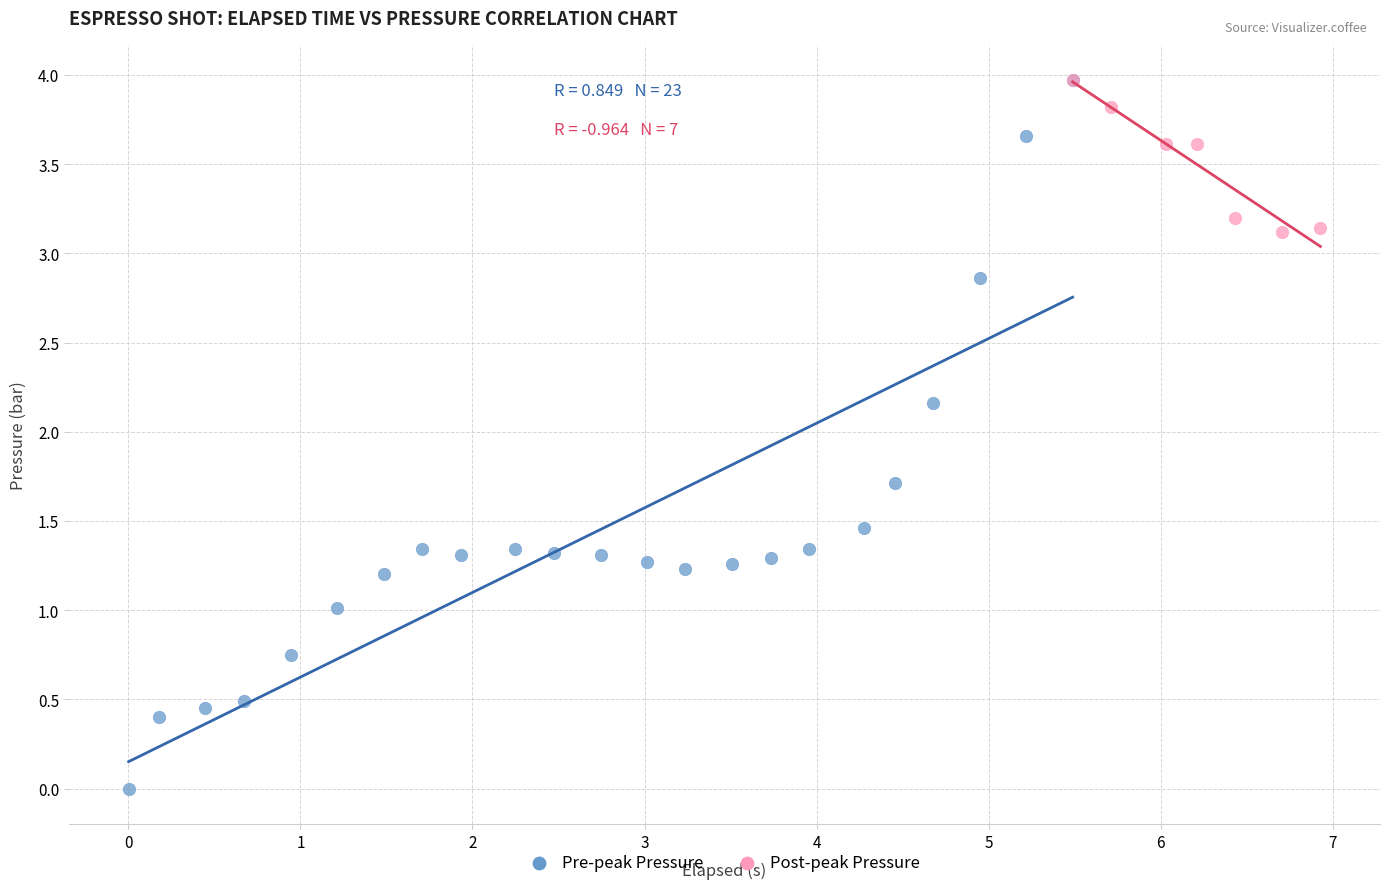

Which series reaches the minimum Y coordinate?

Pre-peak Pressure